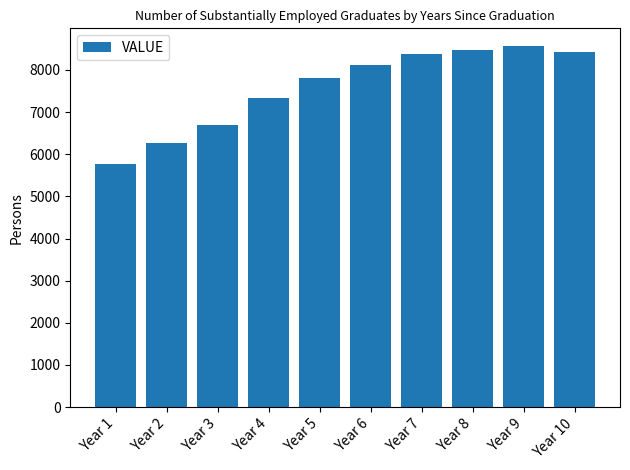

Which label corresponds to the largest value in the chart?

Year 9